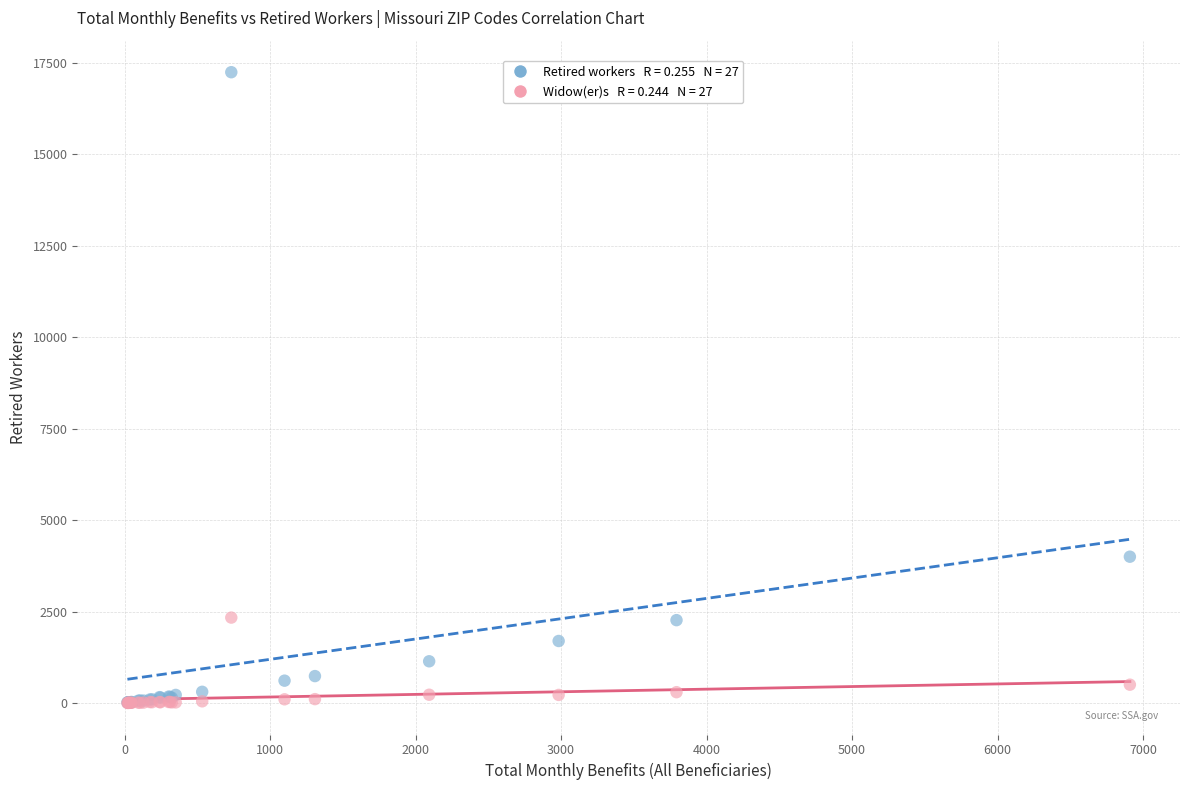

Across all series, what Y value is closest to 8625?

4000